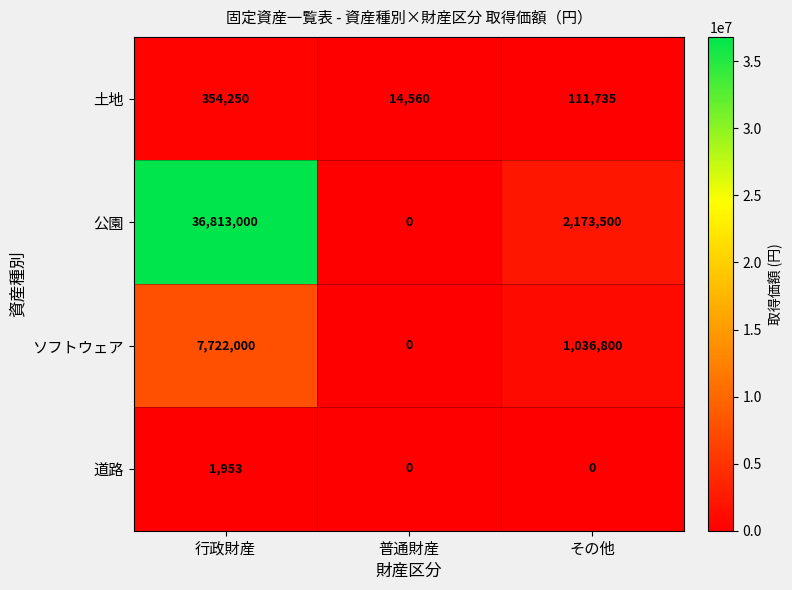

Which label corresponds to the largest value in the chart?

行政財産